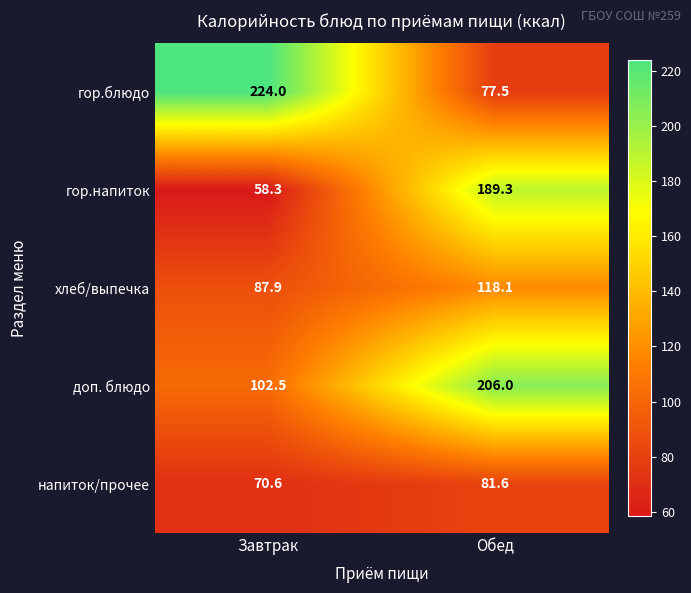

What is the difference between the highest and lowest values at Обед?

128.5